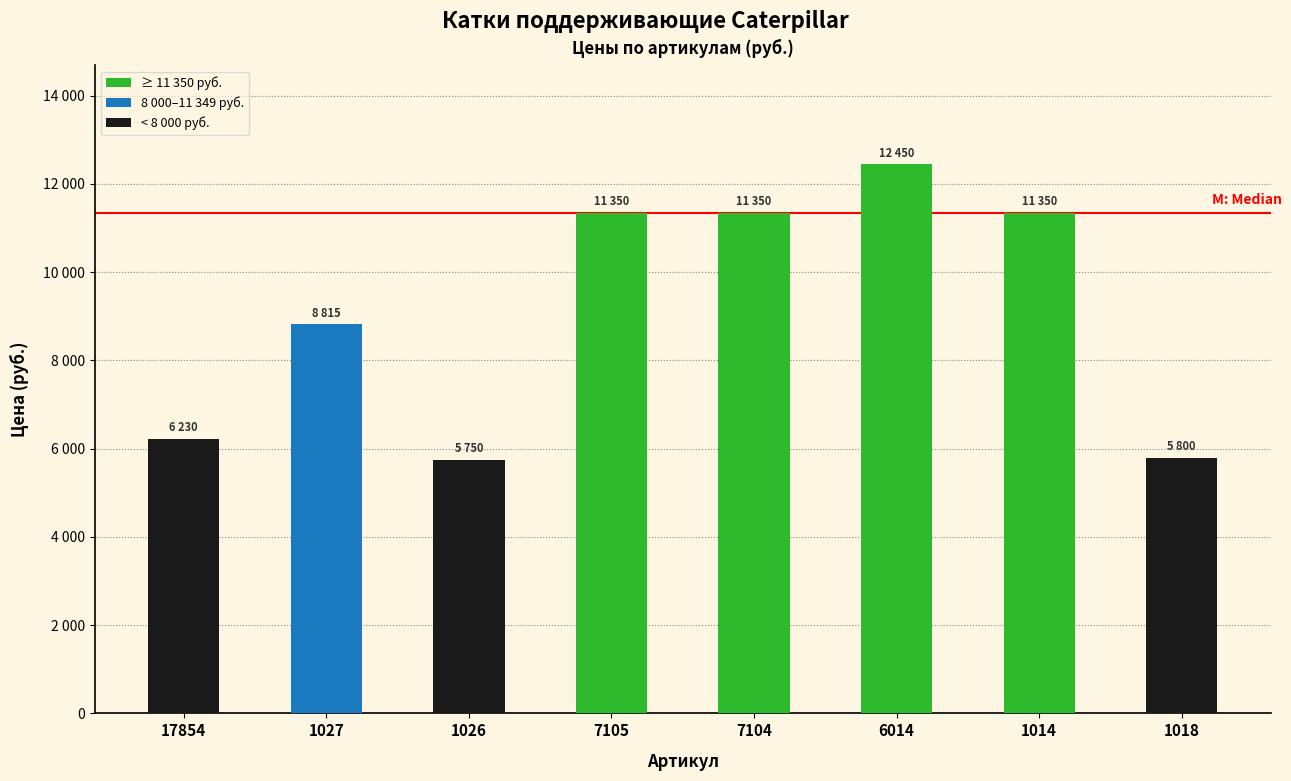

The value at 1018 is 5800. True or false?

True